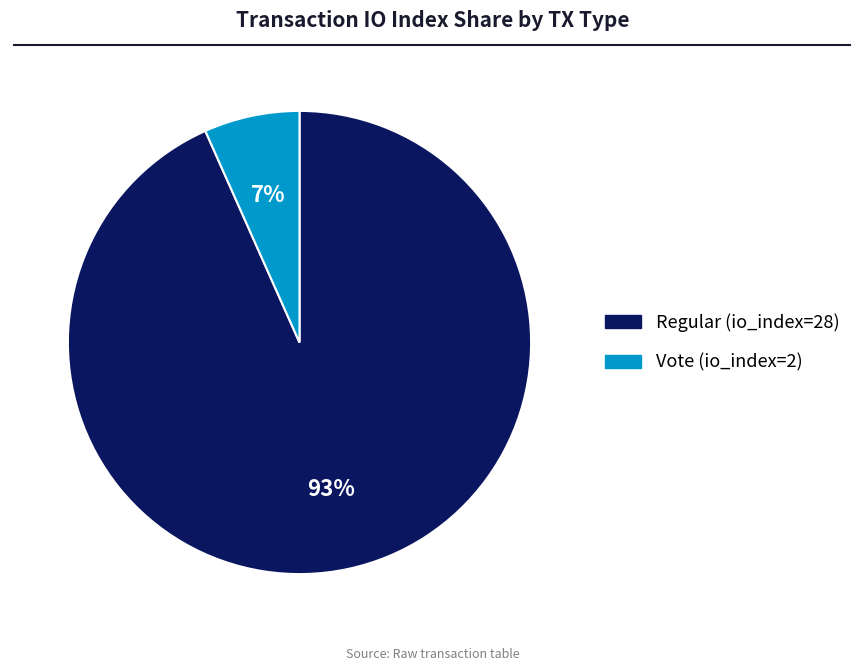

Is there a majority slice in this chart?

Yes